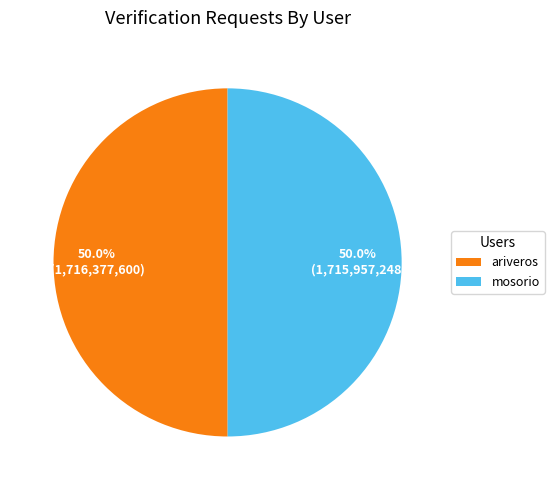

What percentage is NOT represented by ariveros?

50.0%